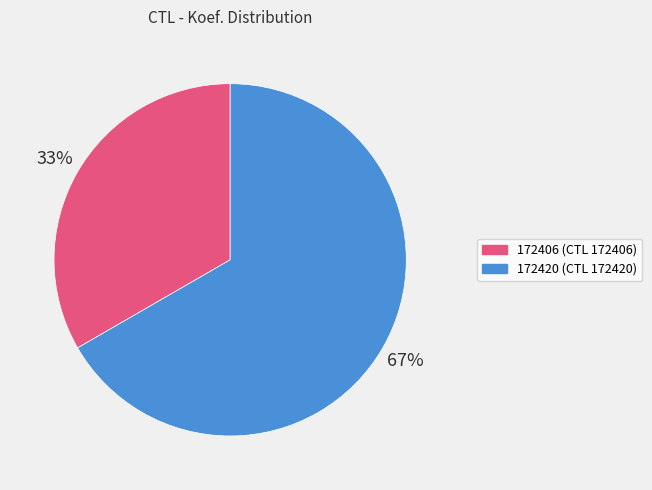

Rank the categories by value from highest to lowest.

172420, 172406